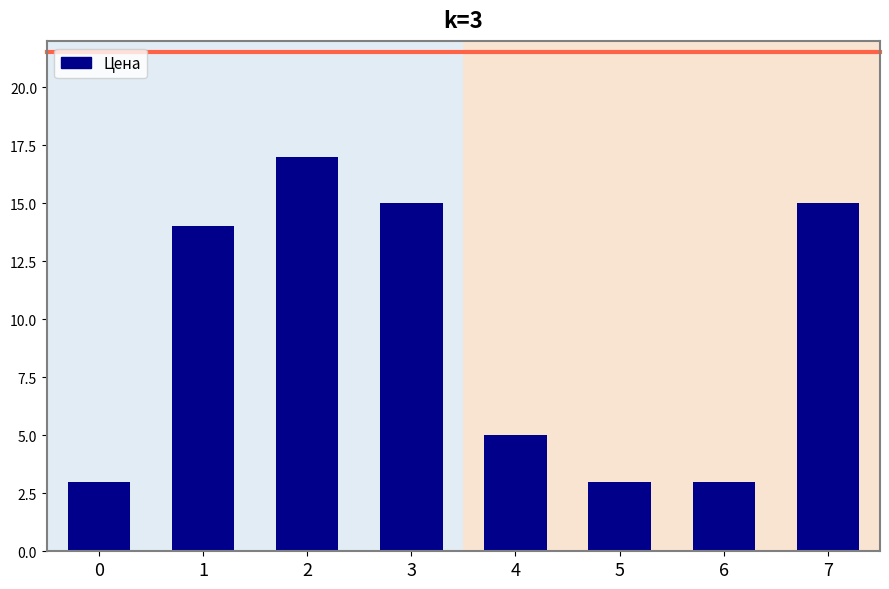

What is the sum of the values at 3 and 7?

30